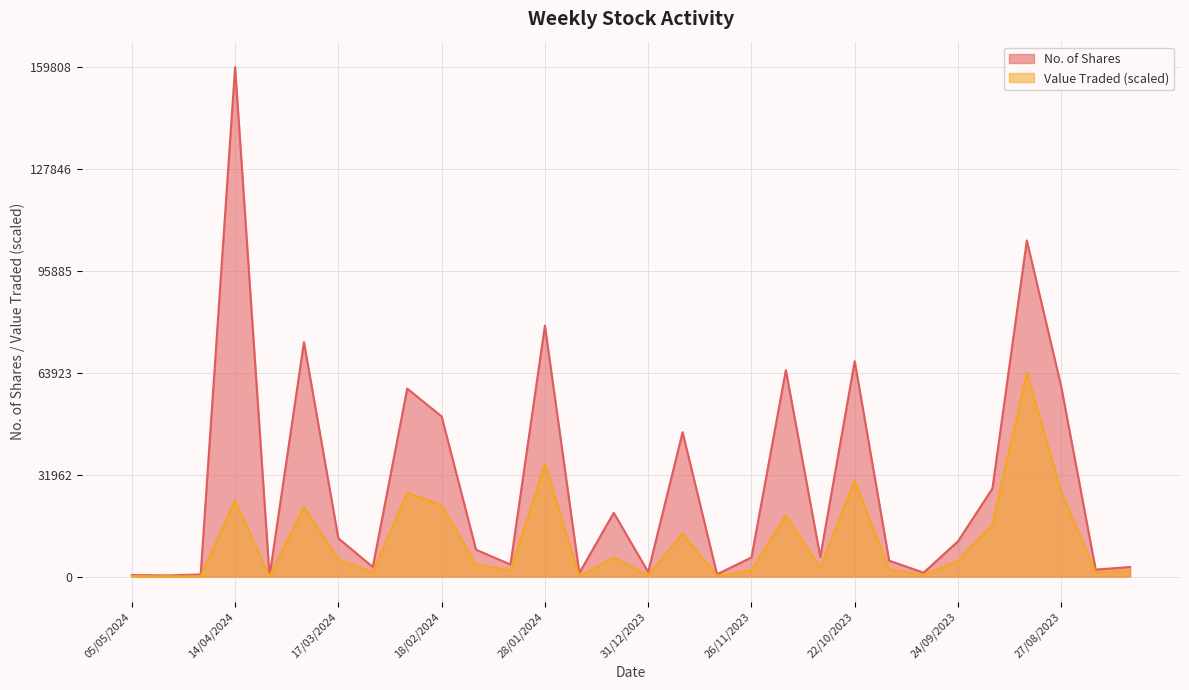

True or false: Value Traded has a value of 1874.8 at 04/02/2024.

True